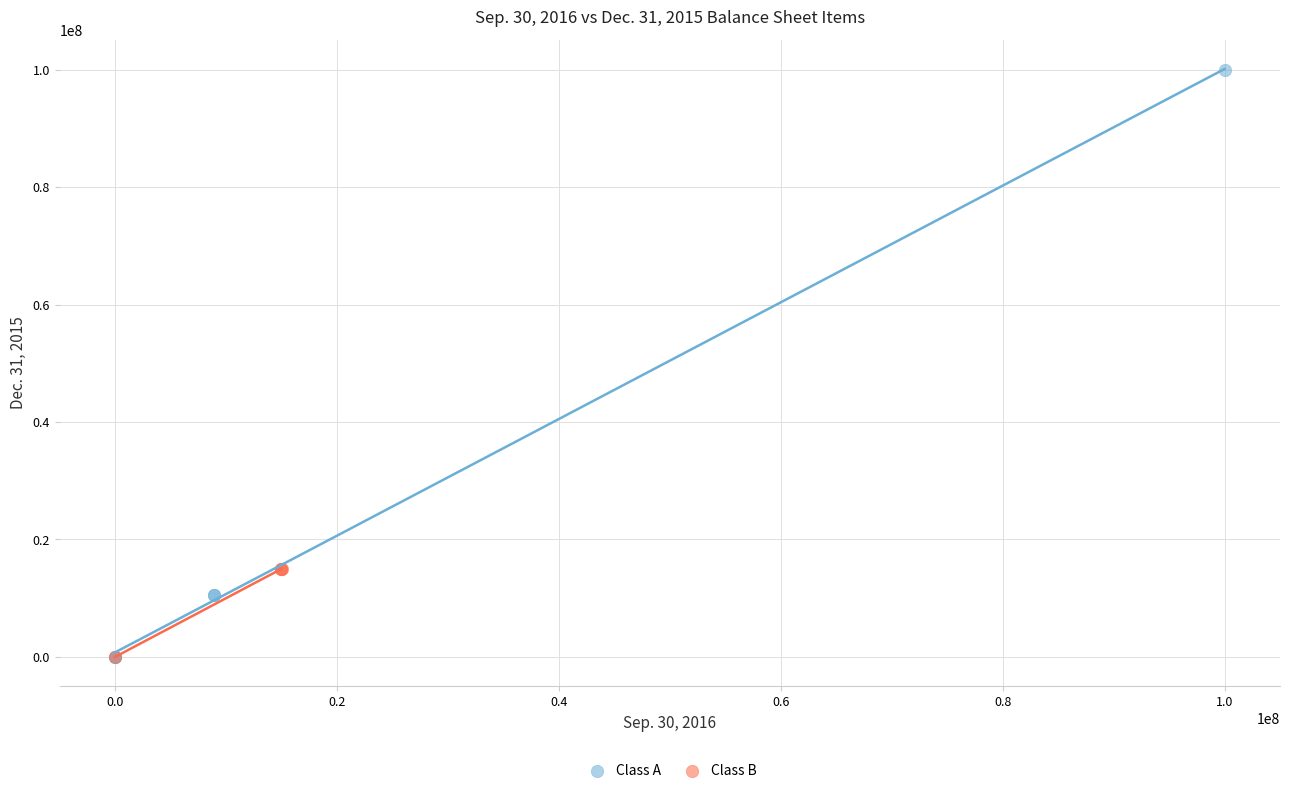

Which series contains the highest Y value?

Class A